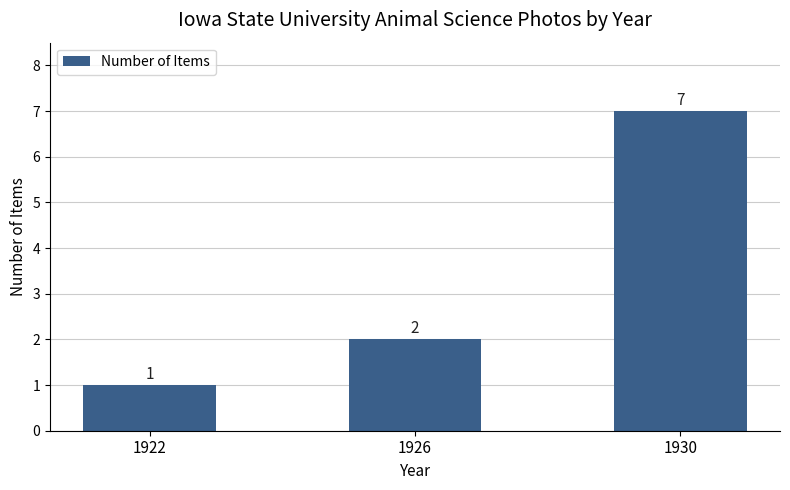

List the labels in order of value, smallest first.

1922, 1926, 1930